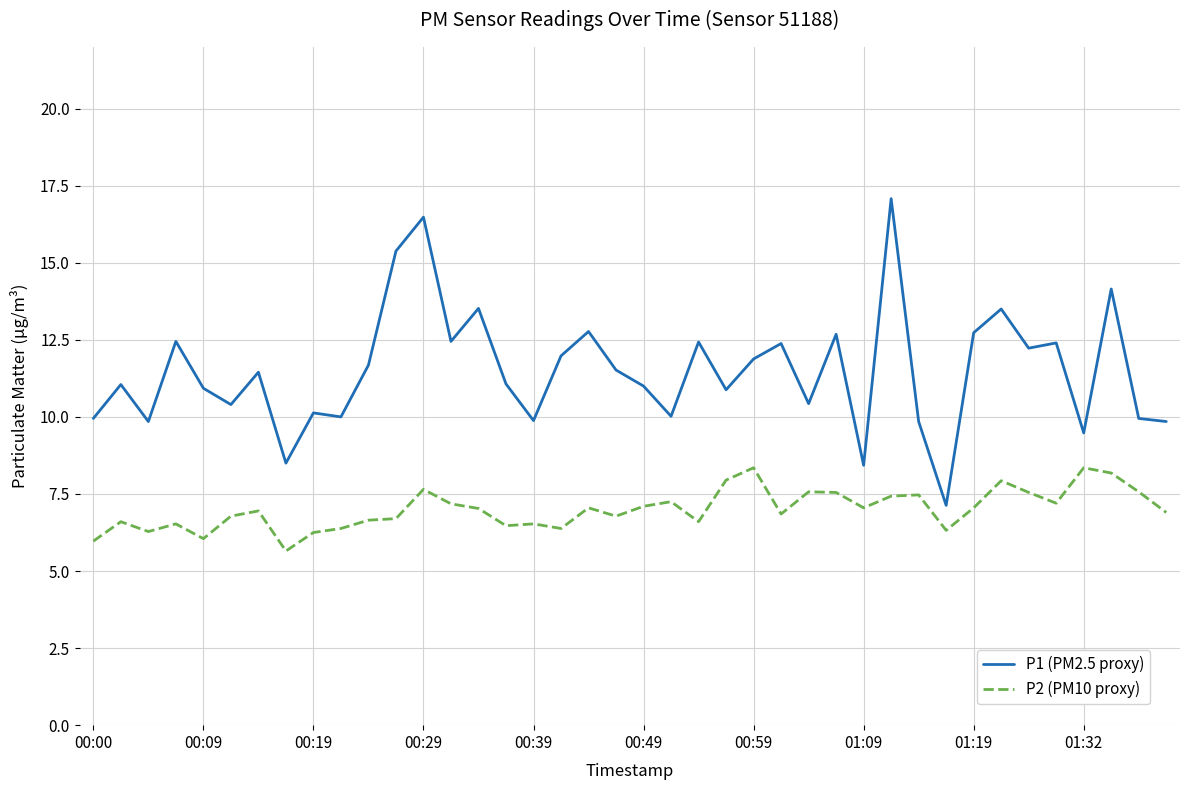

What is the lowest value of the P2 (PM10 proxy) series?

5.7